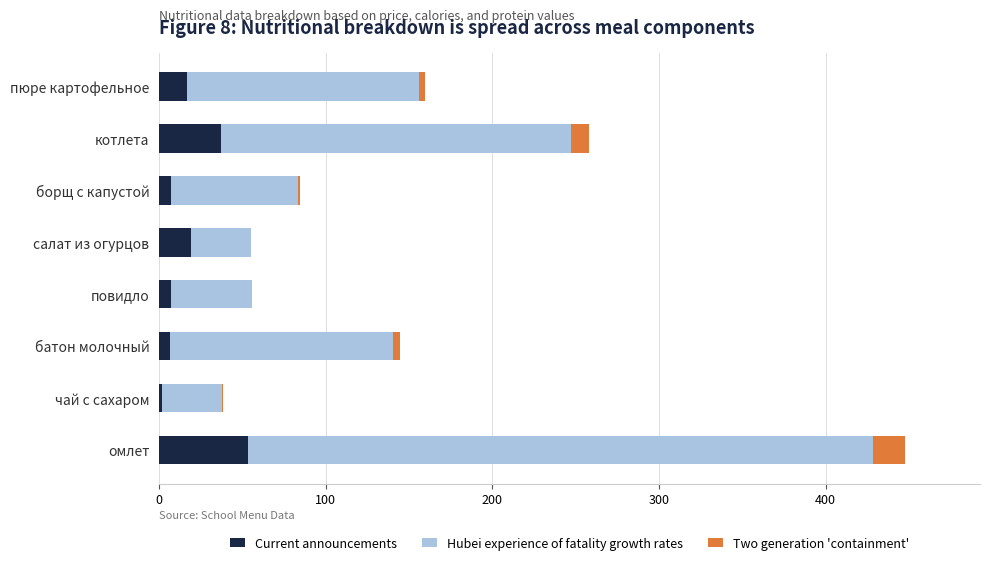

What is the approximate value of Current announcements at котлета?

37.0